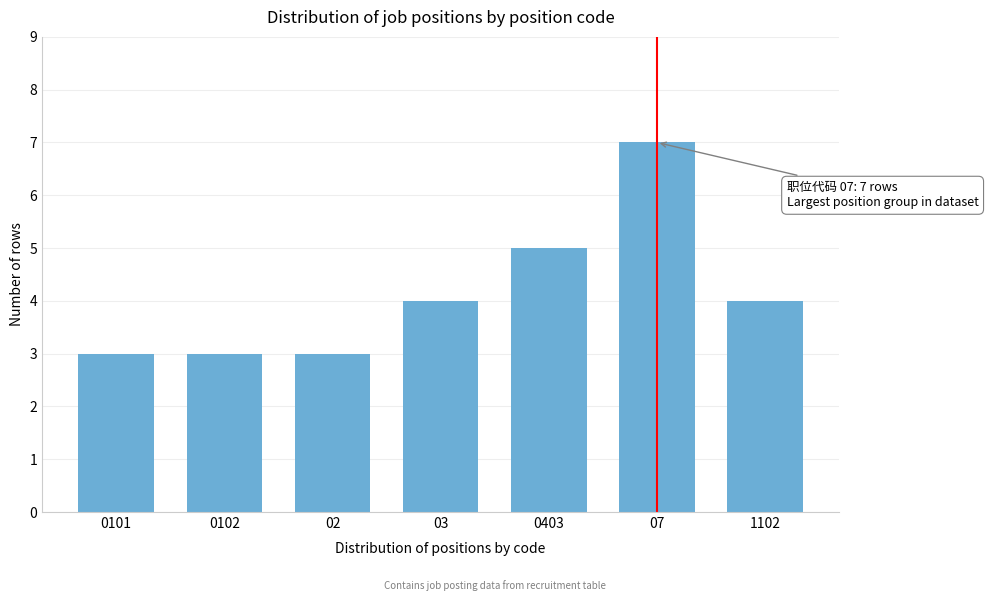

Reading left to right, what are all the values shown in this chart?

0101=3	0102=3	02=3	03=4	0403=5	07=7	1102=4